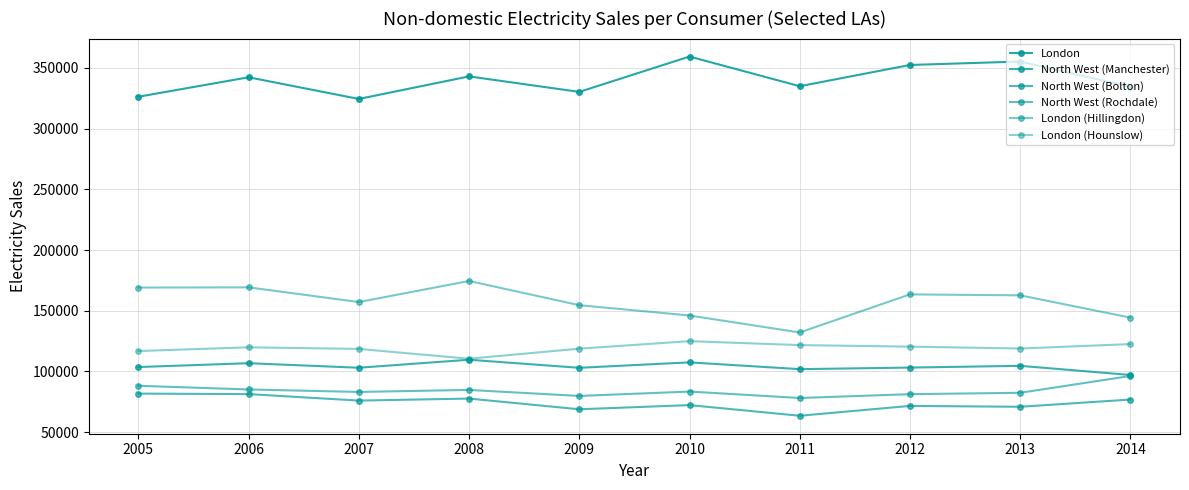

How many categories are shown in the chart?

10